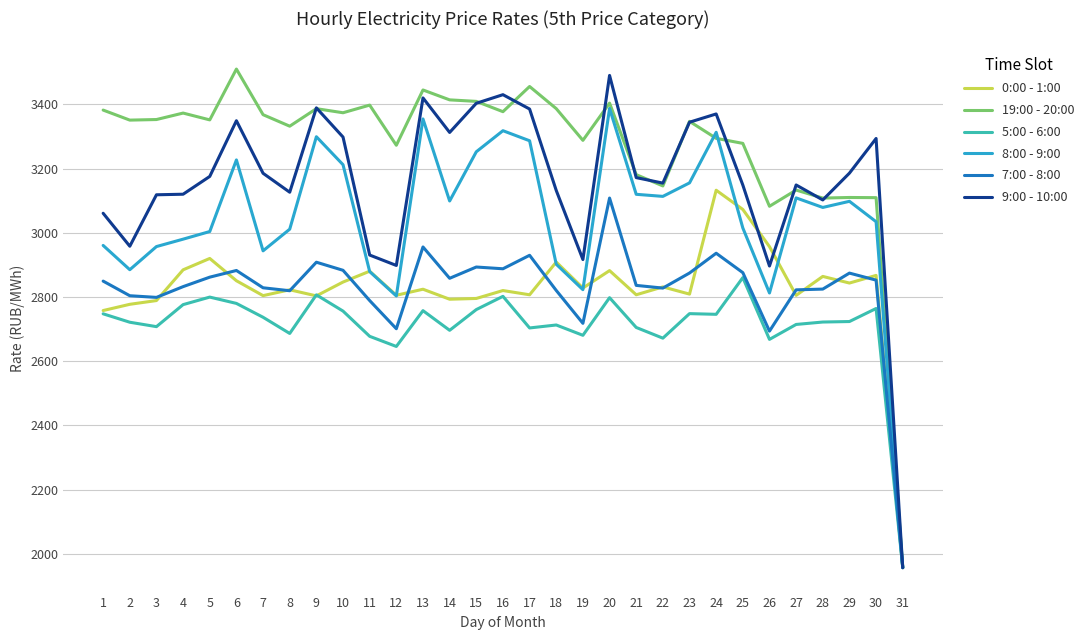

What is the difference between the maximum and minimum values in the 5:00 - 6:00 series?

903.7